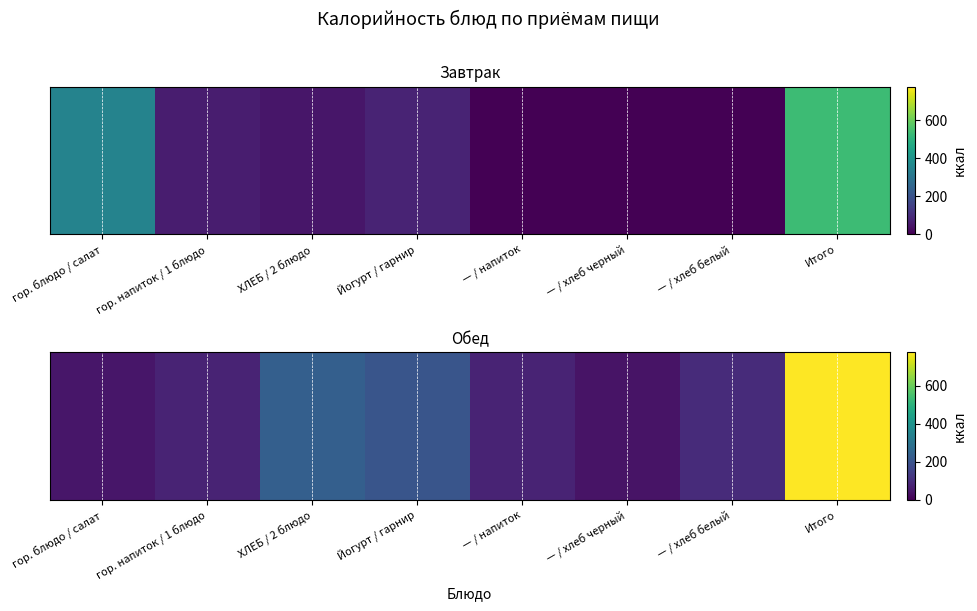

What is the difference between the second highest and minimum values?

193.0